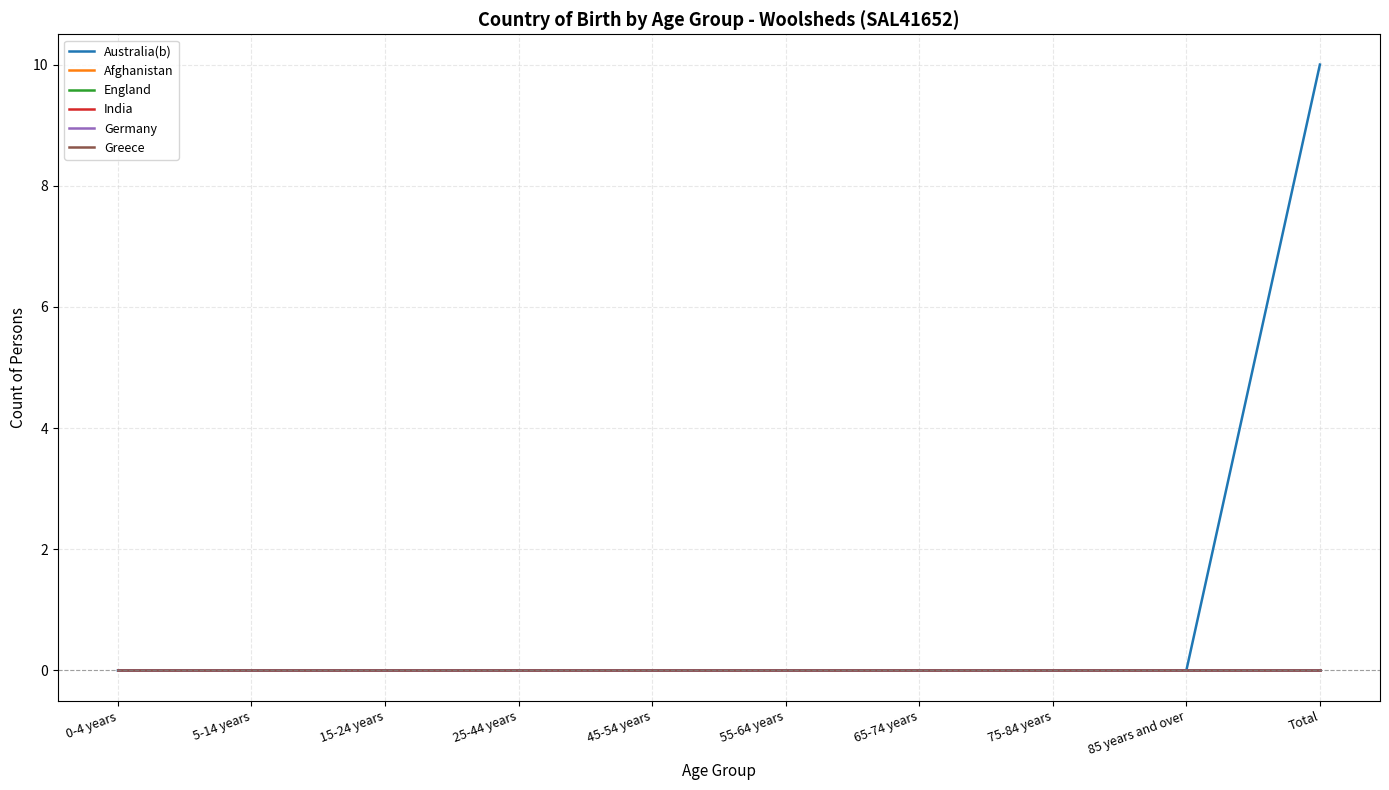

At which category is the sum across all series the highest?

Total